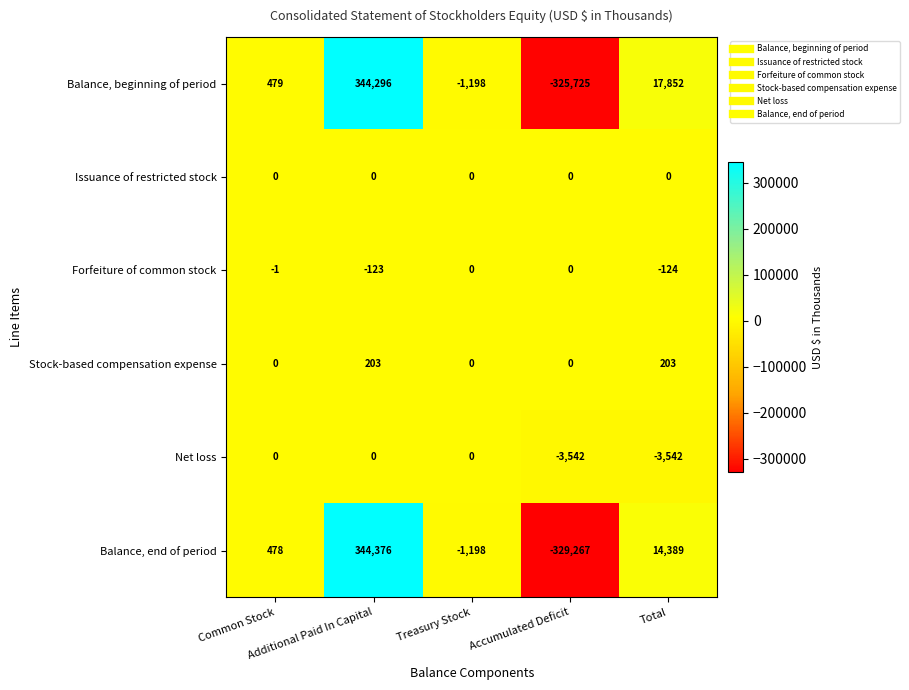

Which series has the largest range (max minus min)?

Balance, end of period